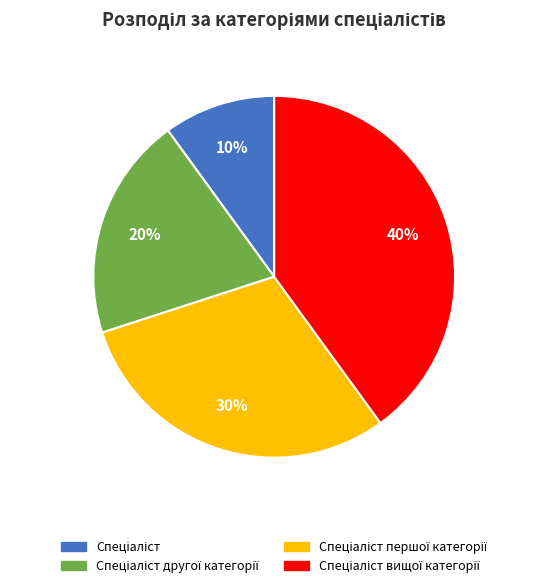

Is there any slice that represents more than half of the pie?

No